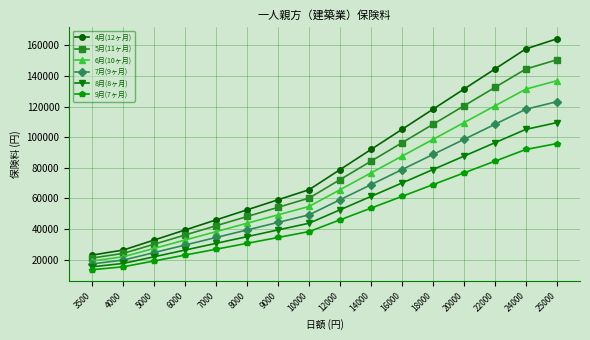

The value of 6月(10ヶ月) at 25000 is 40726. True or false?

False